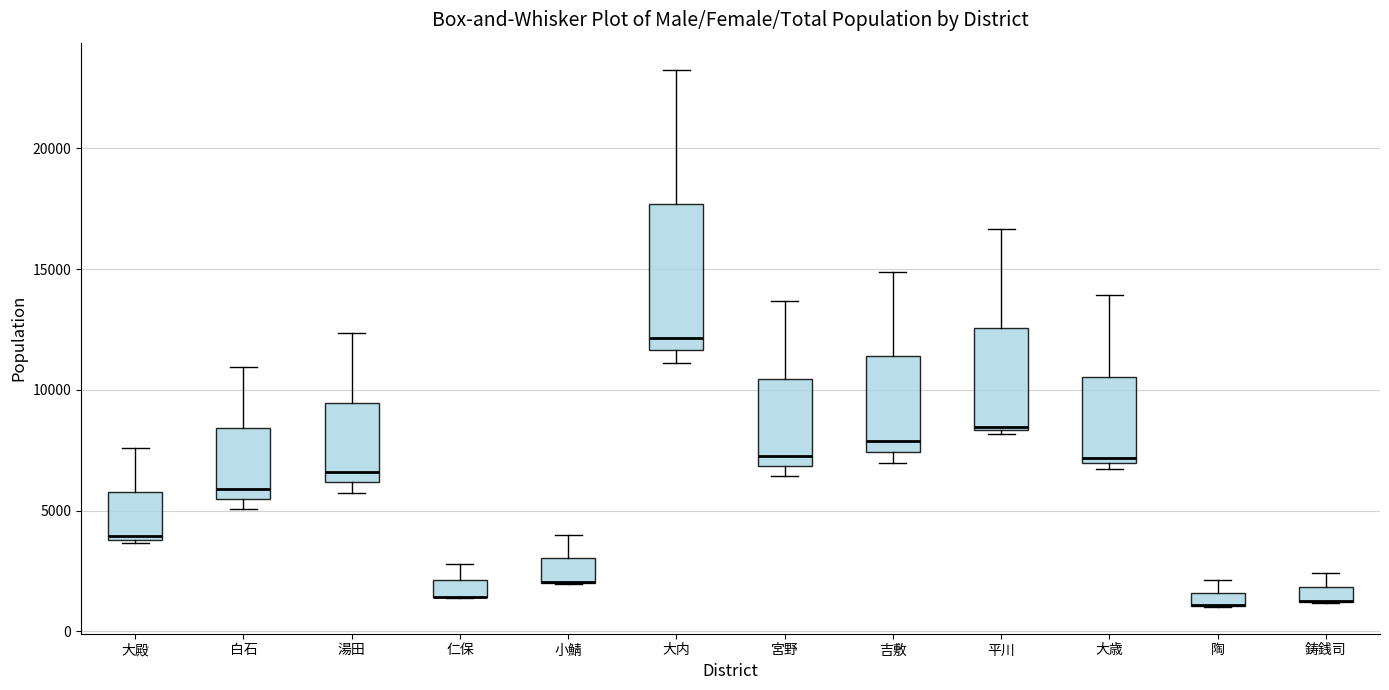

Where does the upper whisker of the box for 大歳 end on the y-axis? The values are not printed on the chart, so give them approximately, as read against the axis.

14000